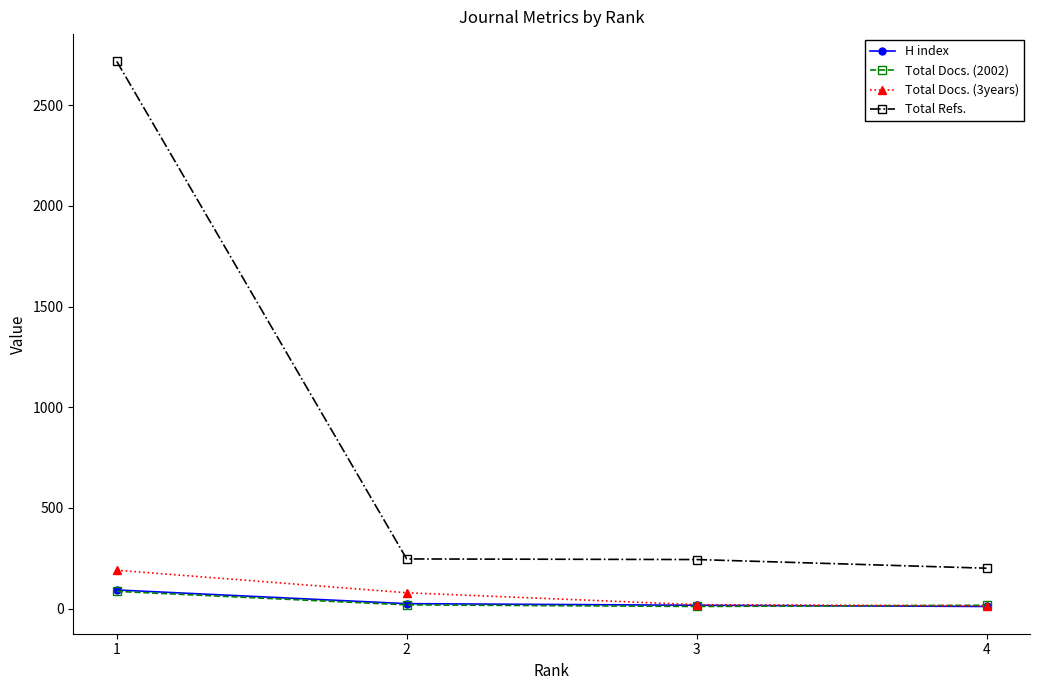

What is the maximum value for Total Refs.?

2718